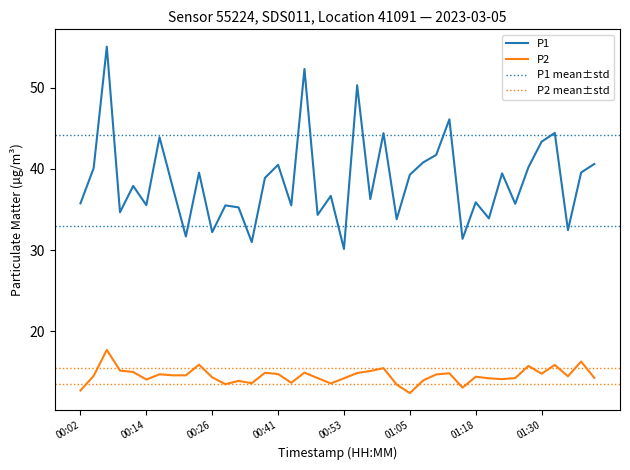

Does the chart display data point markers on the line(s)?

No